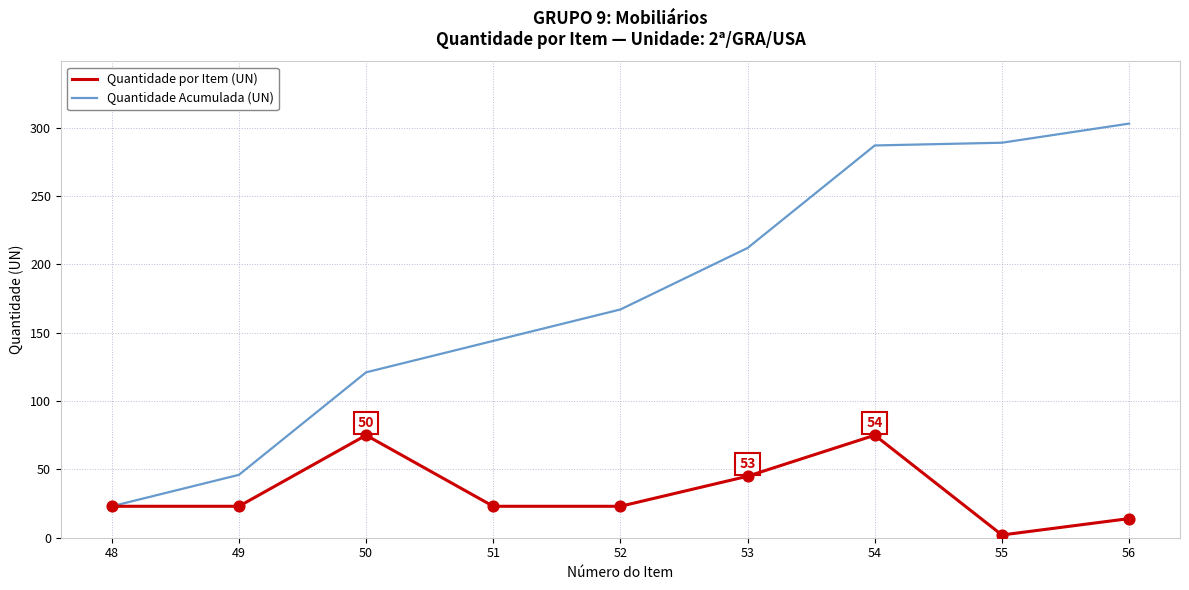

Between 49 and 54, which series saw the biggest shift?

Quantidade Acumulada (UN)